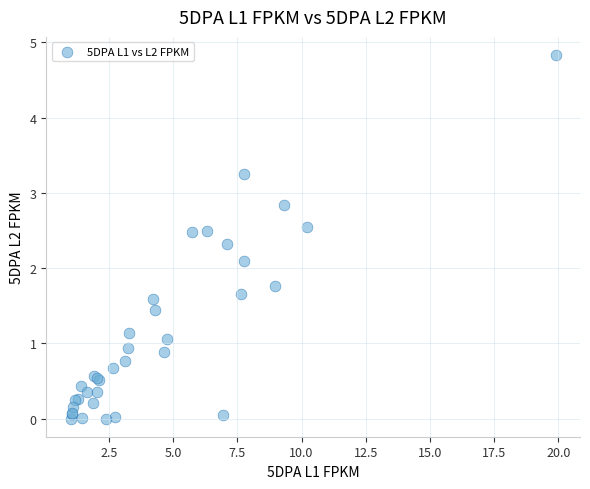

What Y value in the scatter plot is closest to 2?

2.1